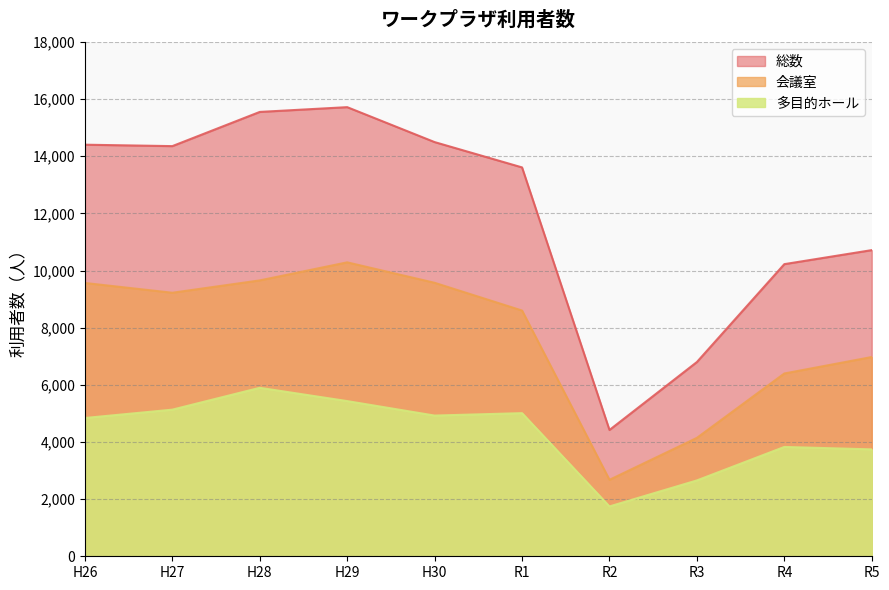

Rank the series by their average value, from highest to lowest.

総数, 会議室, 多目的ホール